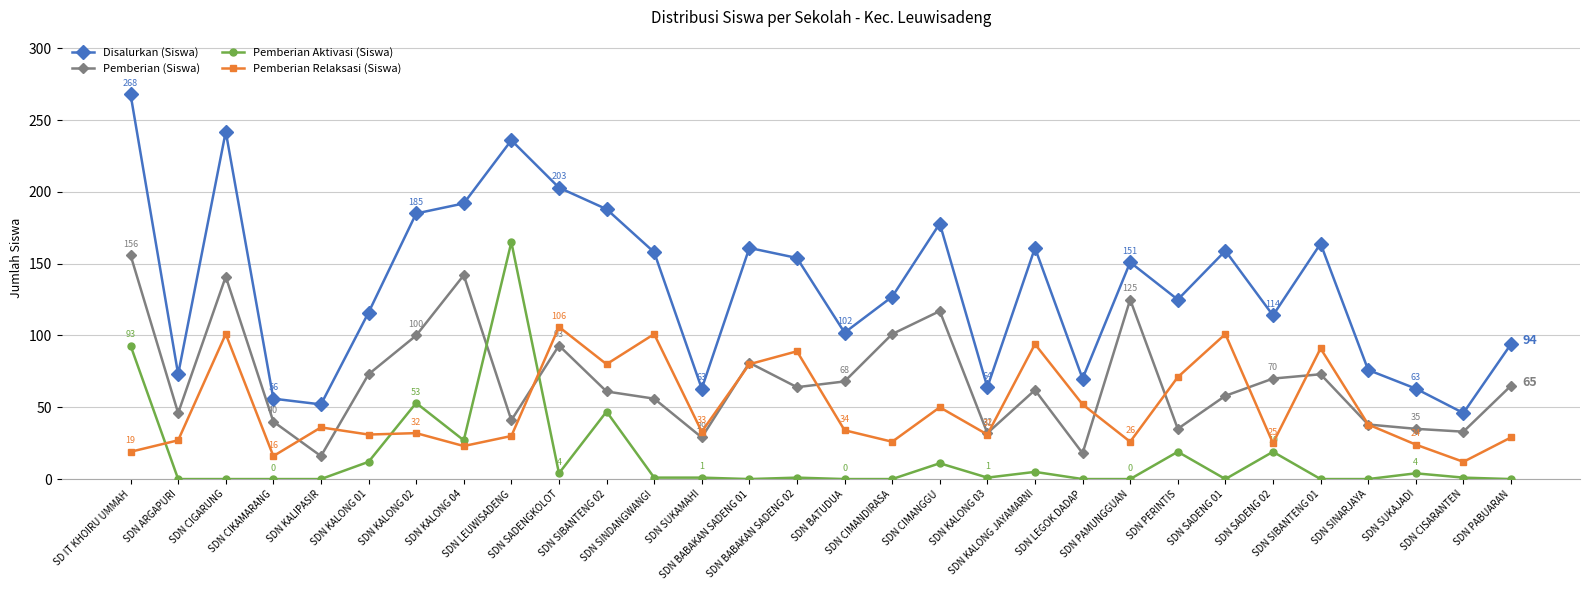

At which category does Pemberian (Siswa) reach its first local valley?

SDN ARGAPURI